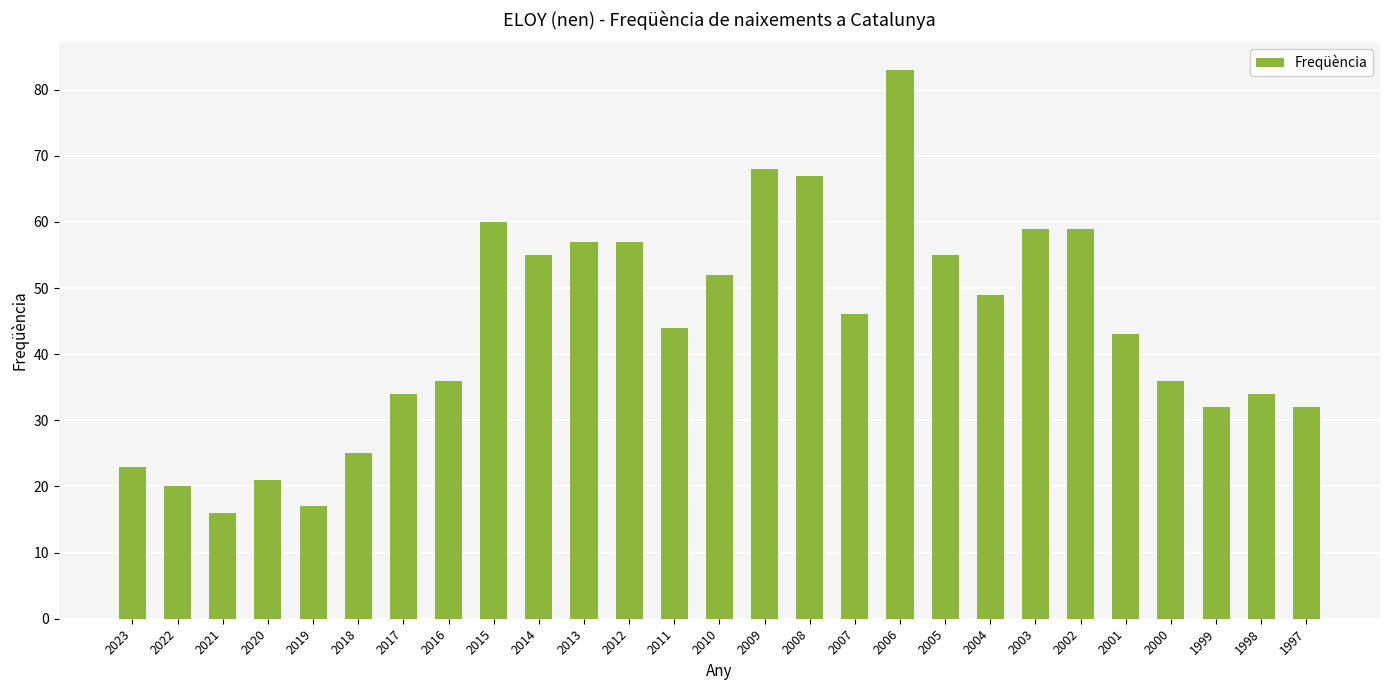

What is the value of the 22nd bar from the left?

59